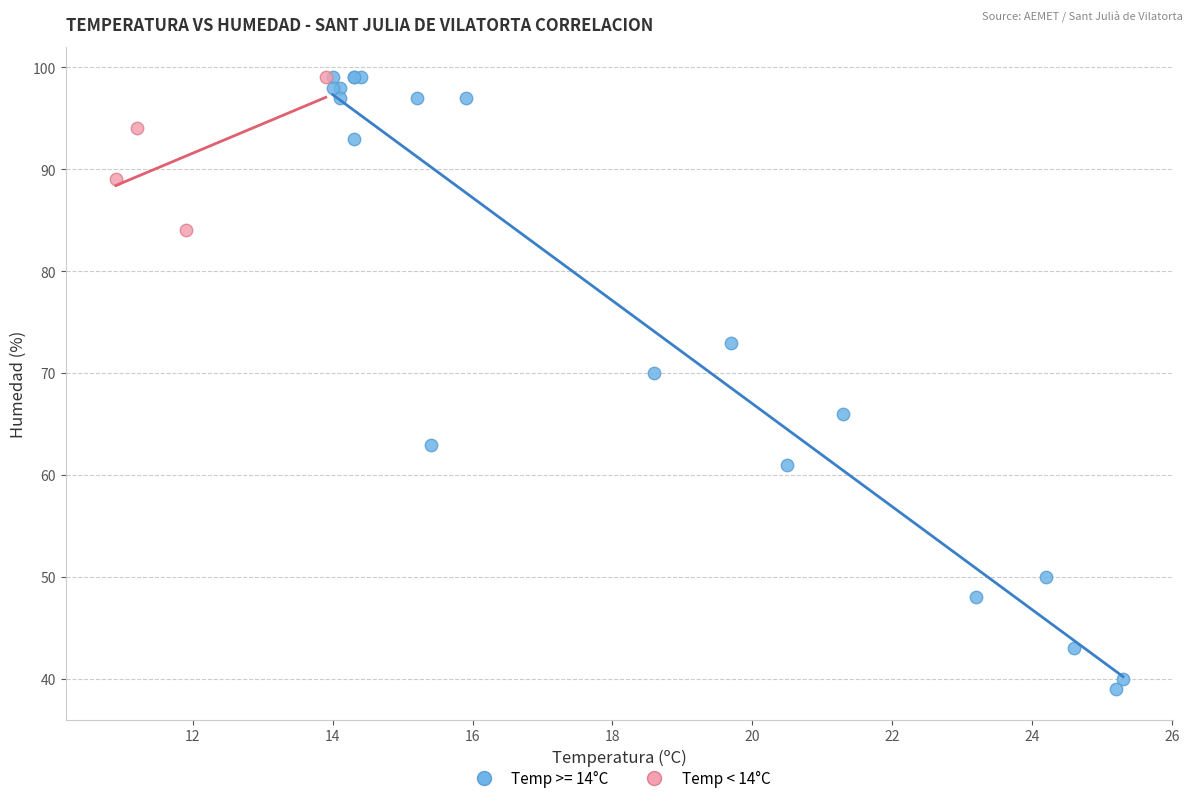

Which series contains the lowest Y value?

Temp >= 14°C